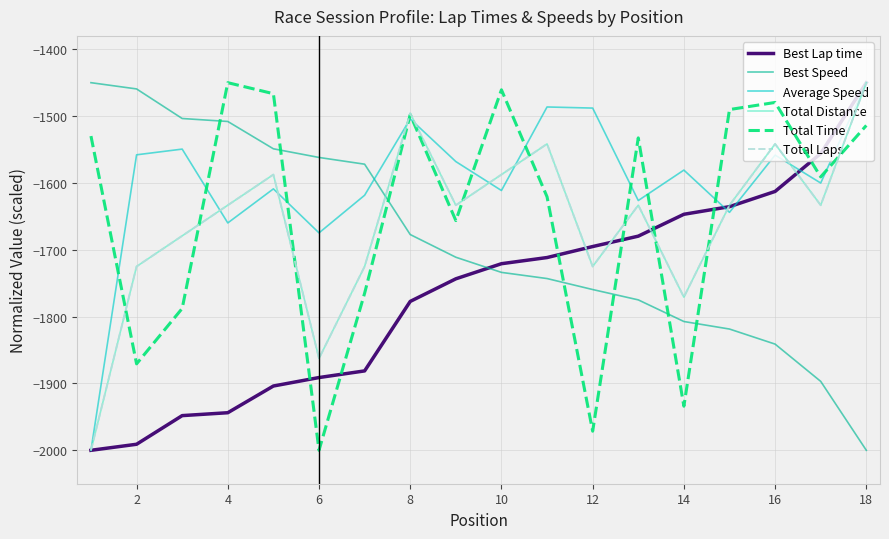

Which series ends up on top after the final intersection of Total Distance and Best Speed?

Total Distance